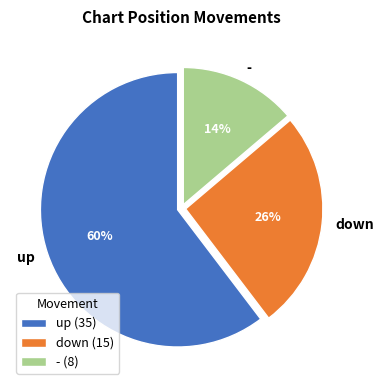

How many segments does this pie chart have?

3